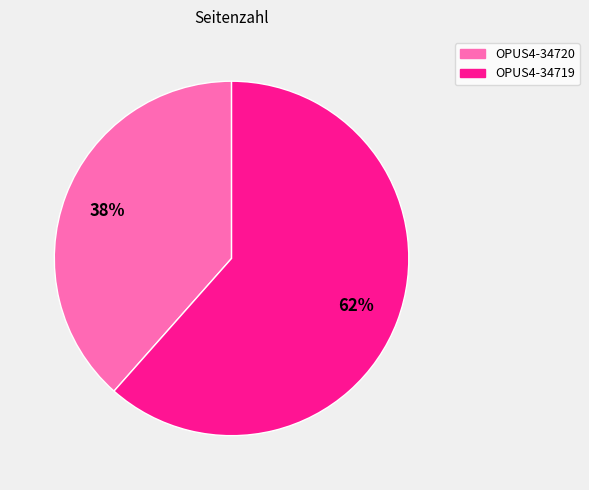

Which slice is the largest?

OPUS4-34719